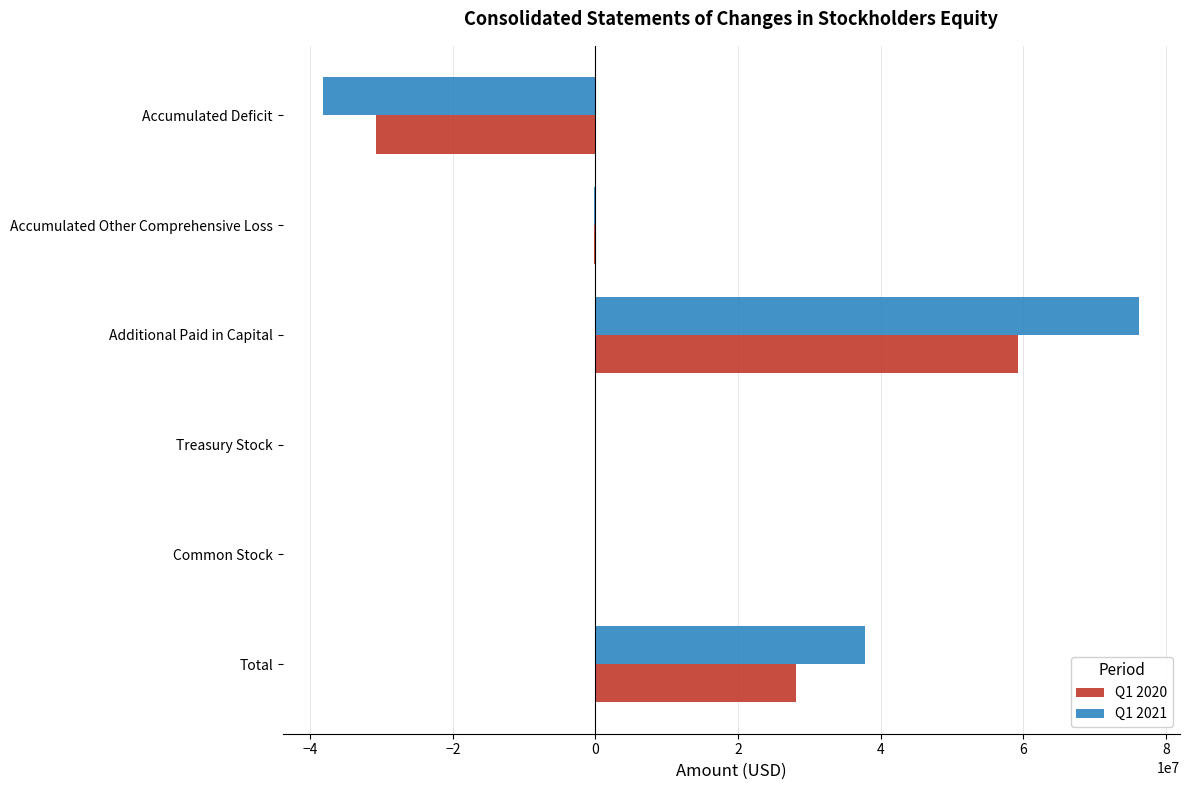

Between Total and Accumulated Deficit, which series saw the biggest shift?

Q1 2021